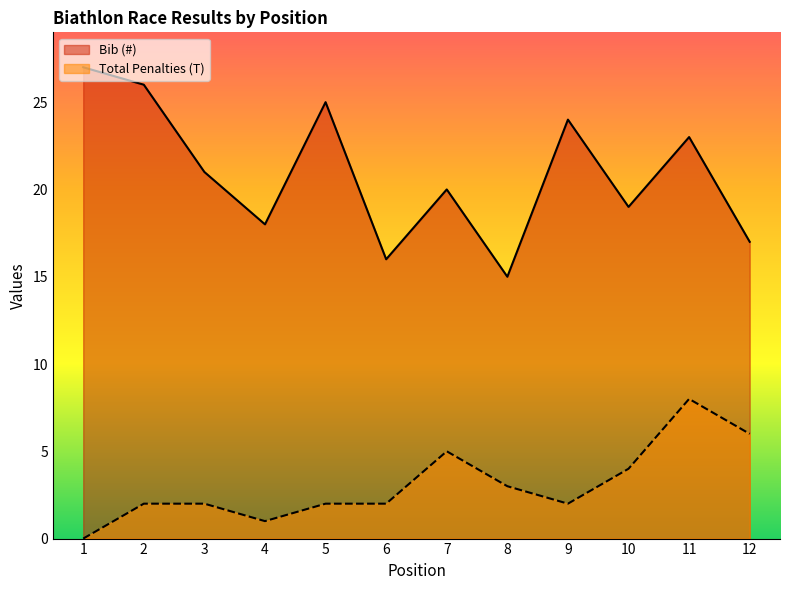

How many distinct data groups are displayed?

2